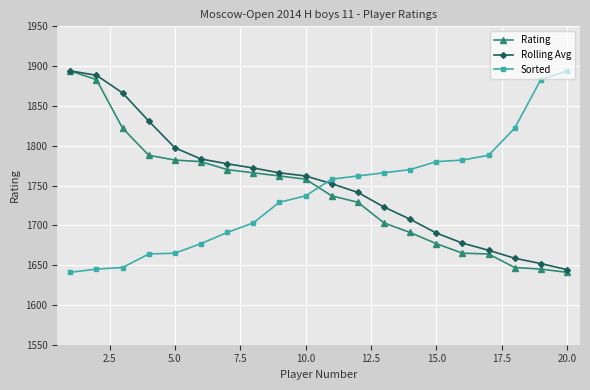

How many times do Rolling Avg and Sorted cross each other?

1